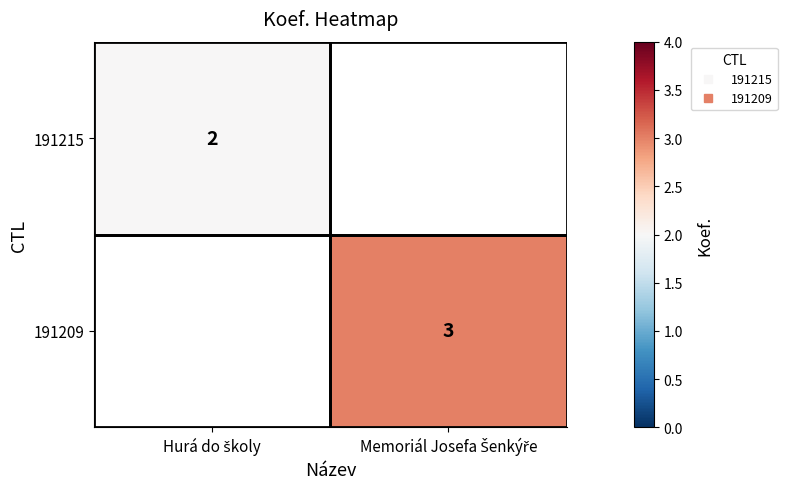

What is the minimum value shown in the chart?

2.0